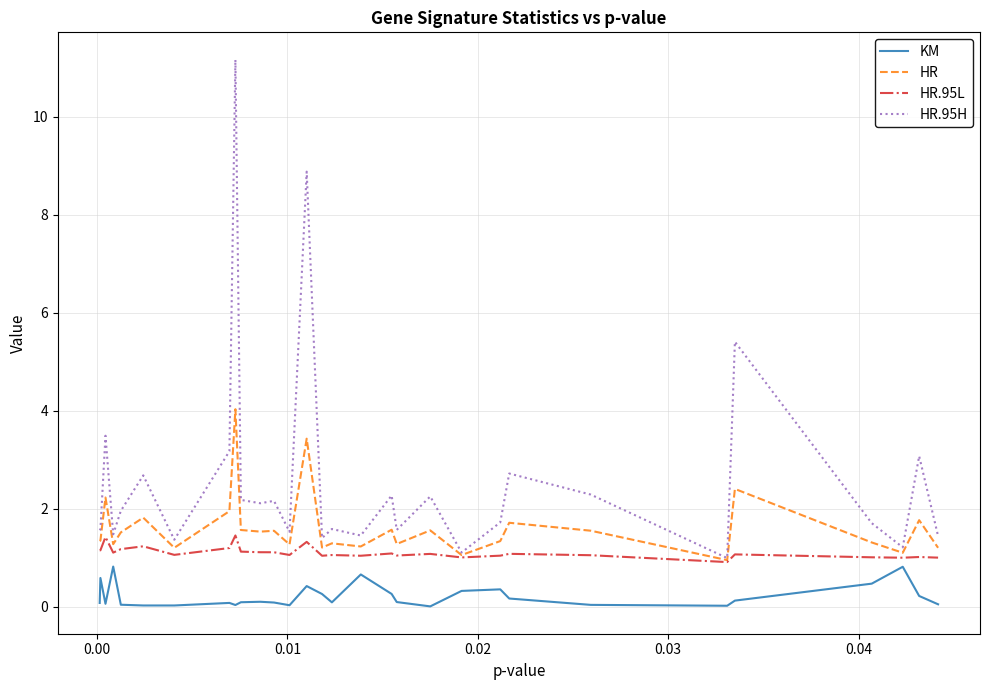

Which series has the widest spread of values?

HR.95H